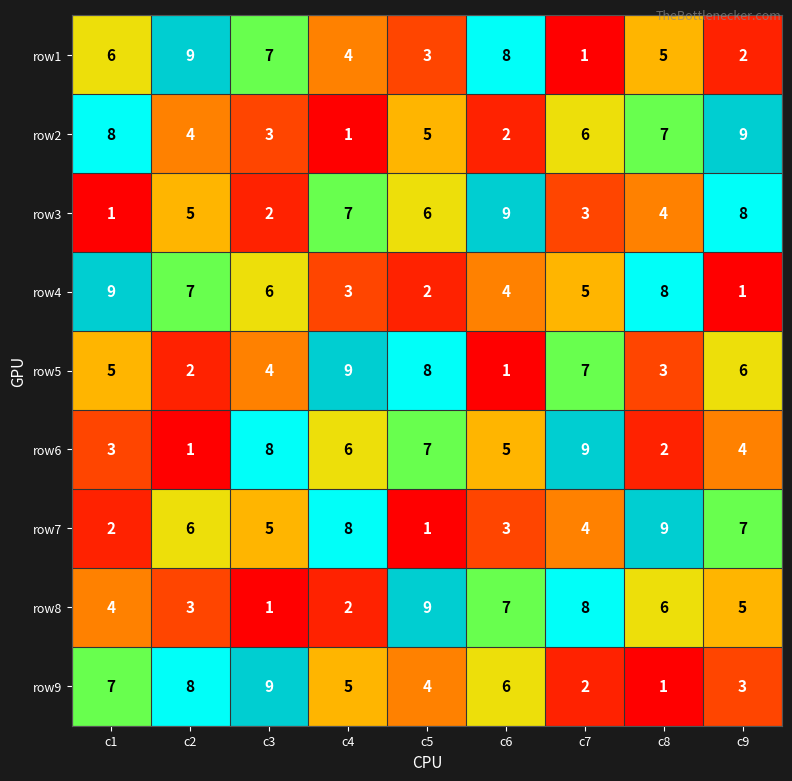

What is the total value across all series at c6?

45